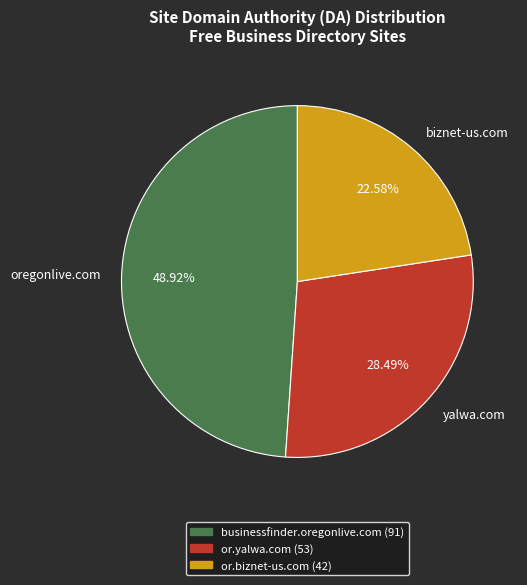

What is the ratio of the value at yalwa.com to the value at oregonlive.com?

0.6